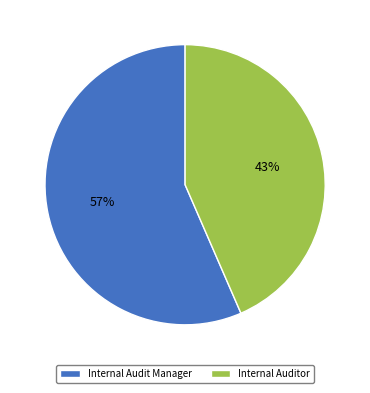

Which category has the smallest portion of the pie?

Internal Auditor